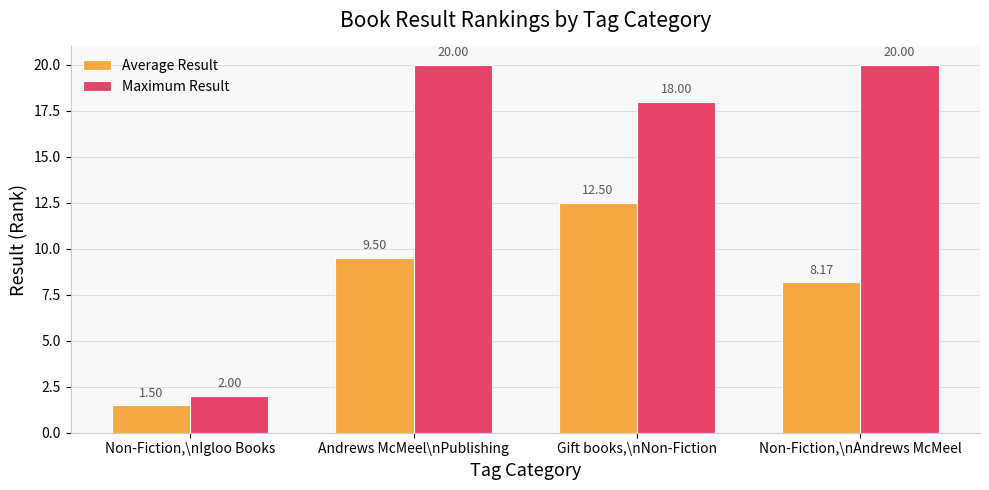

What is the label of the 4th bar from the right?

Non-Fiction,\nIgloo Books